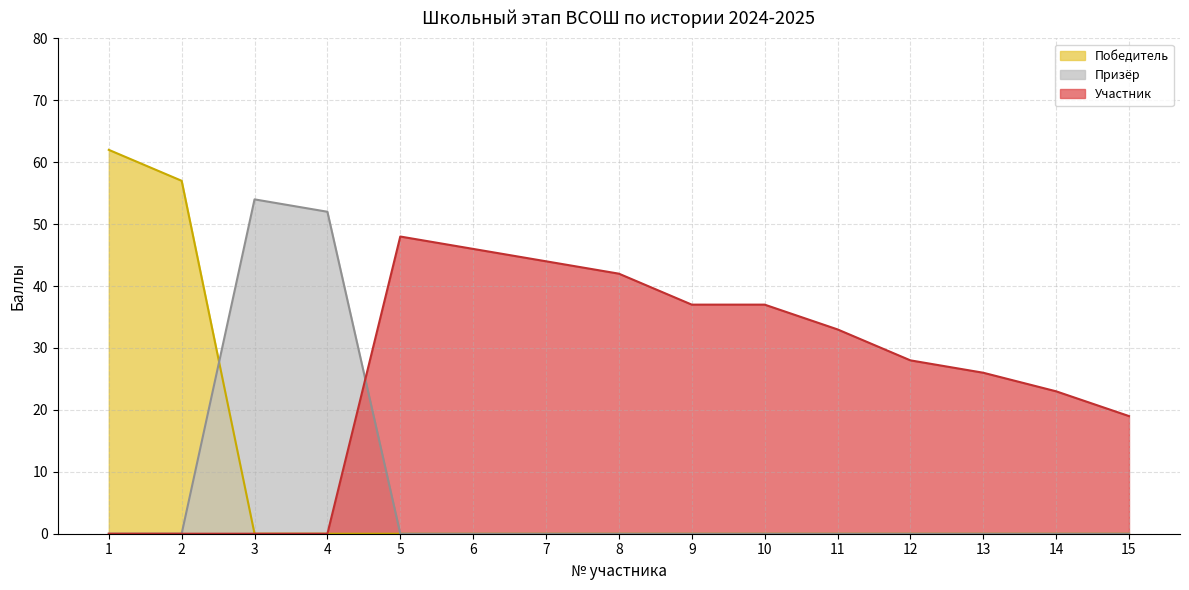

How many times do Призёр and Участник cross each other?

1